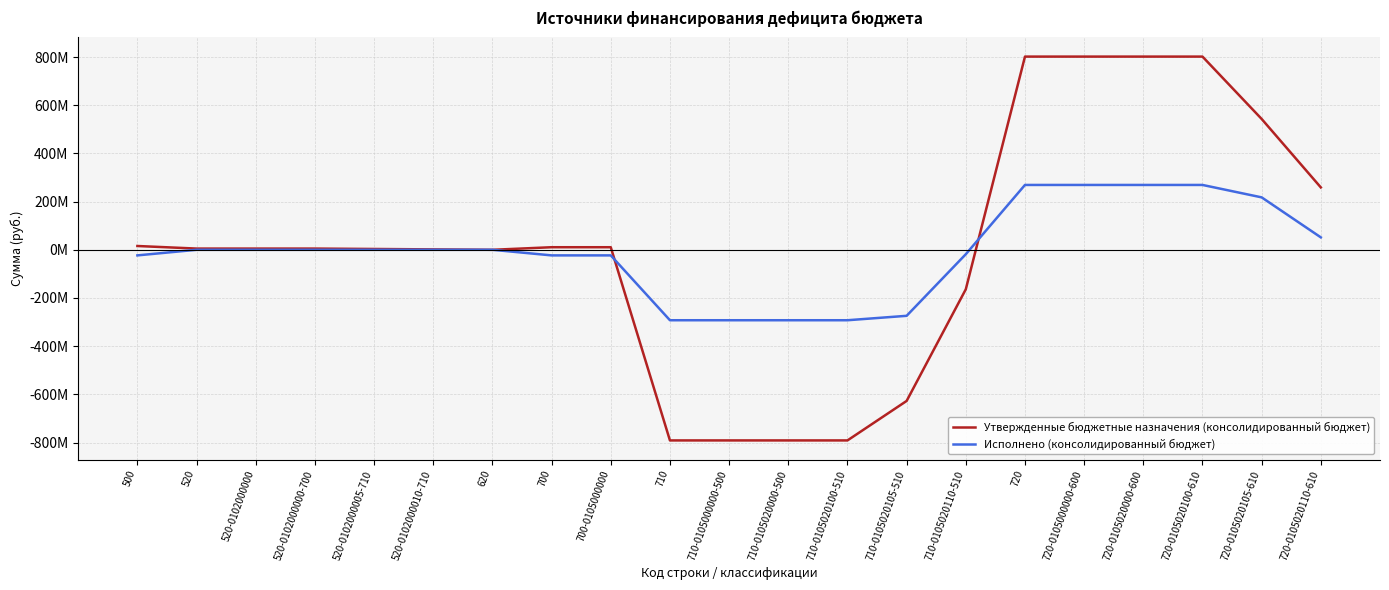

What position from the right is 710?

12